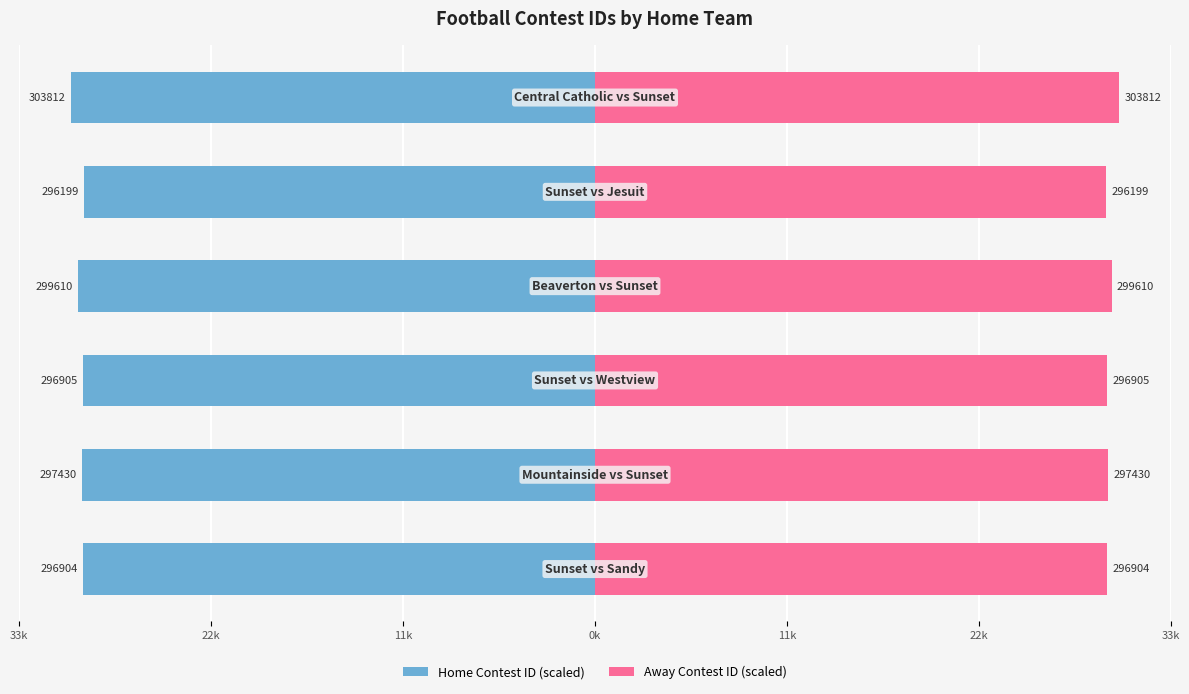

Does the chart contain stacked bars?

No